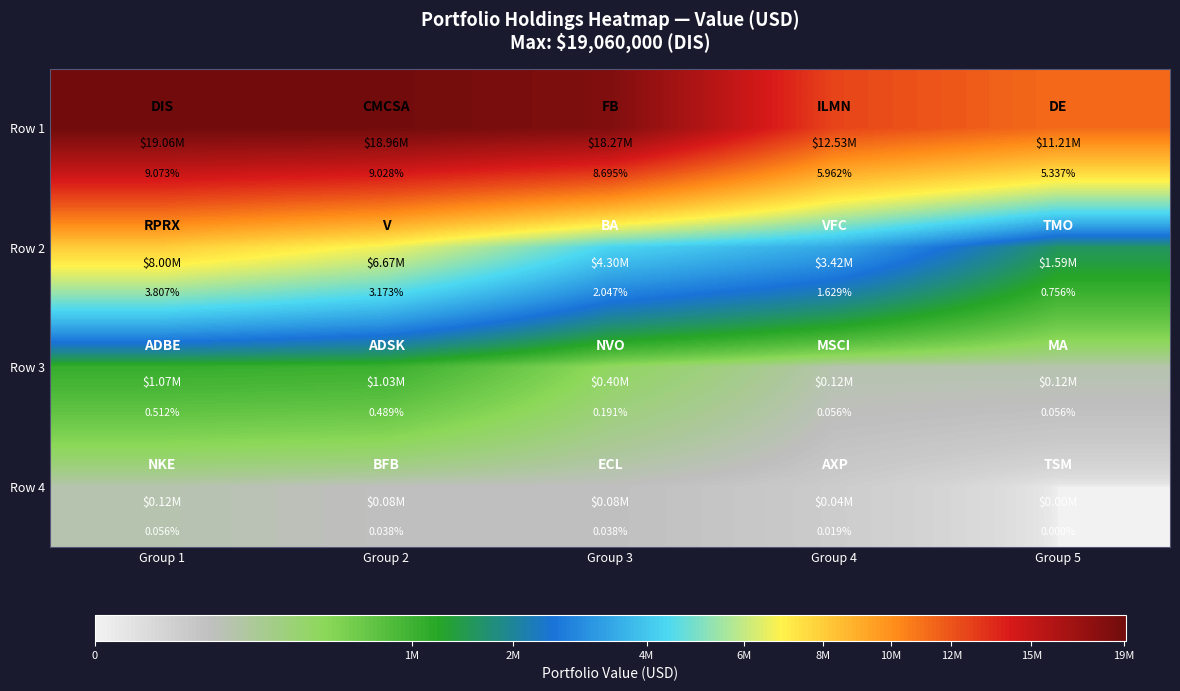

Is the value of Row 4 at Group 2 greater than the value of Row 3 at Group 2?

No